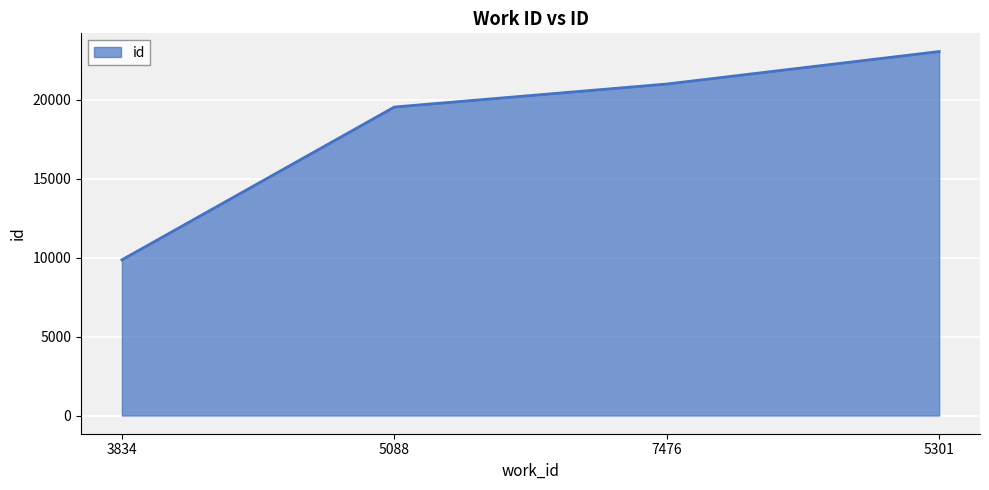

Rank the categories by value from highest to lowest.

5301, 7476, 5088, 3834